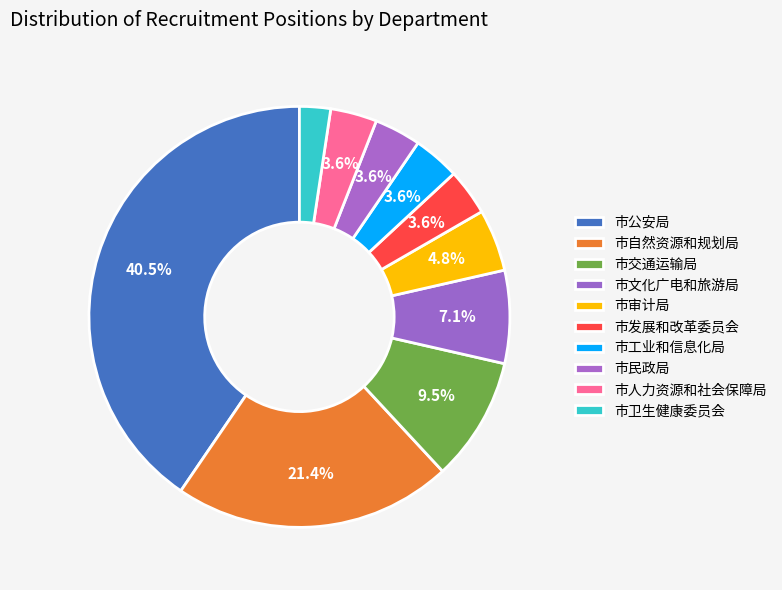

How many segments does this pie chart have?

10